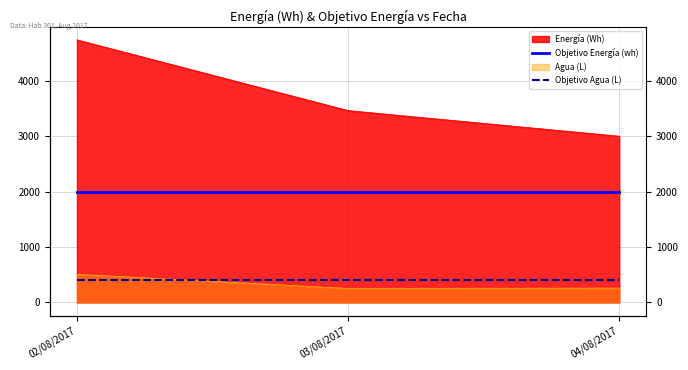

At which label is Objetivo Agua (L) closest to 400?

02/08/2017